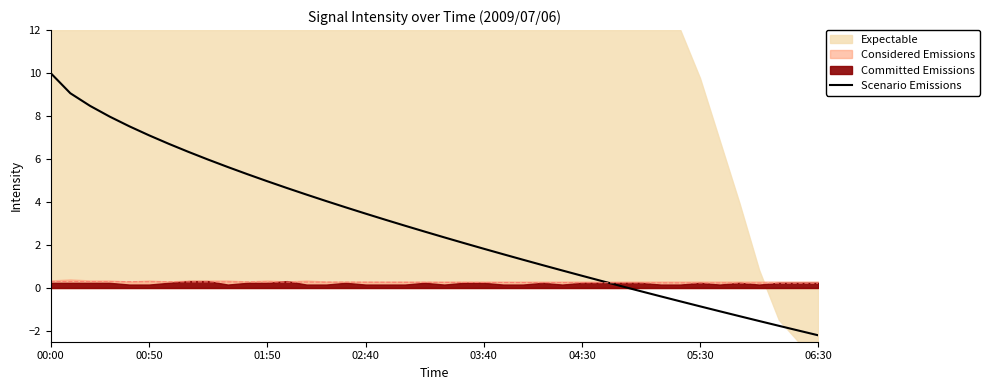

At which label does Scenario Emissions reach its peak?

00:00